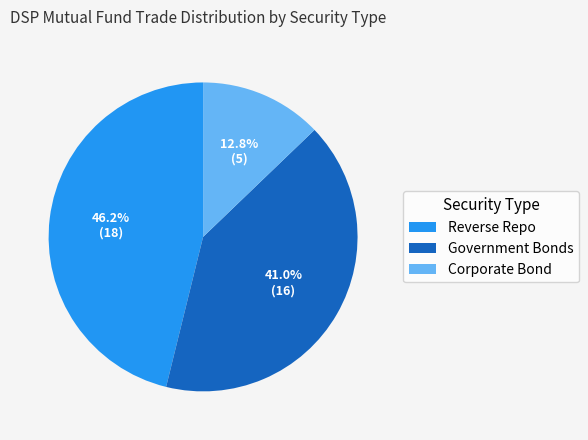

To the nearest percent, what is the difference between the Government Bonds and Reverse Repo slice percentages?

5%